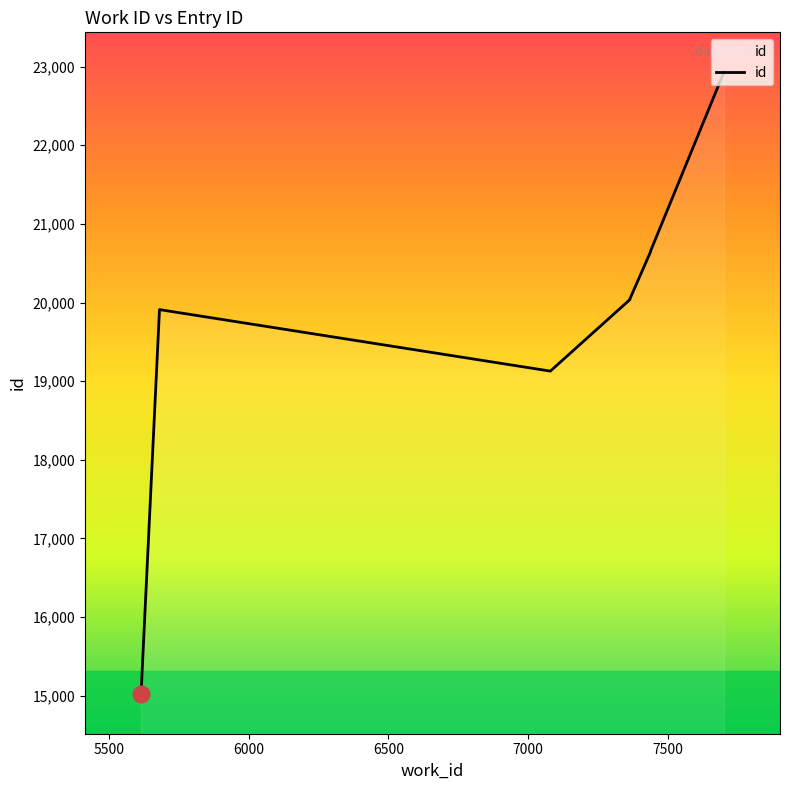

Is it true that the value at 7 is 4845?

False